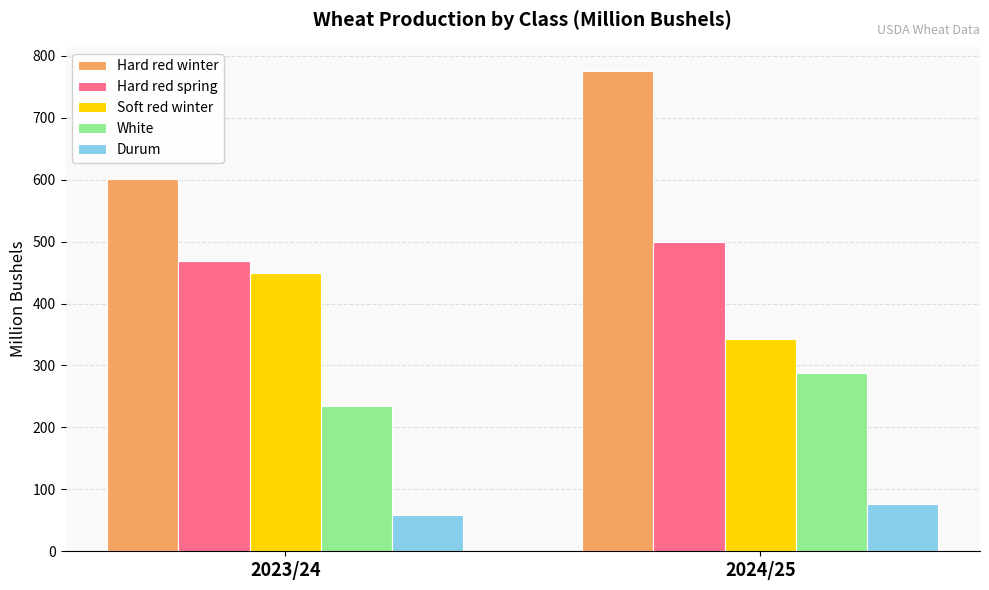

Reading right to left, what are all the values shown in this chart?

Hard red winter: 775.7	601.0
Hard red spring: 499.0	468.1
Soft red winter: 342.2	449.0
White: 287.9	234.5
Durum: 76.9	59.3